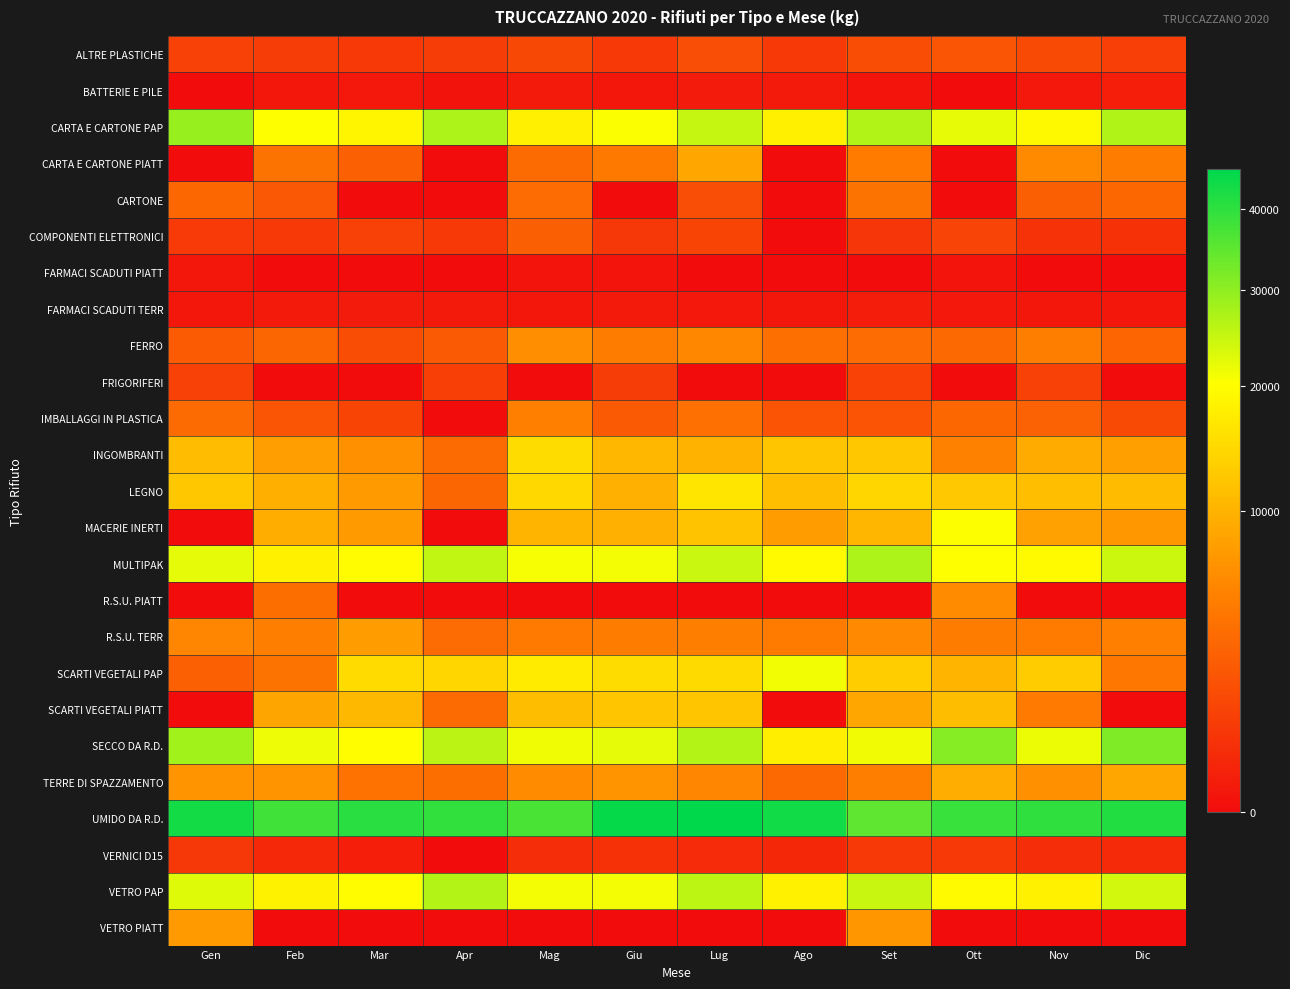

At Ago, list the series in order from largest to smallest.

UMIDO DA R.D., SCARTI VEGETALI PAP, MULTIPAK, VETRO PAP, CARTA E CARTONE PAP, SECCO DA R.D., INGOMBRANTI, LEGNO, MACERIE INERTI, R.S.U. TERR, FERRO, TERRE DI SPAZZAMENTO, IMBALLAGGI IN PLASTICA, ALTRE PLASTICHE, VERNICI D15, BATTERIE E PILE, FARMACI SCADUTI TERR, CARTA E CARTONE PIATT, CARTONE, COMPONENTI ELETTRONICI, FARMACI SCADUTI PIATT, FRIGORIFERI, R.S.U. PIATT, SCARTI VEGETALI PIATT, VETRO PIATT